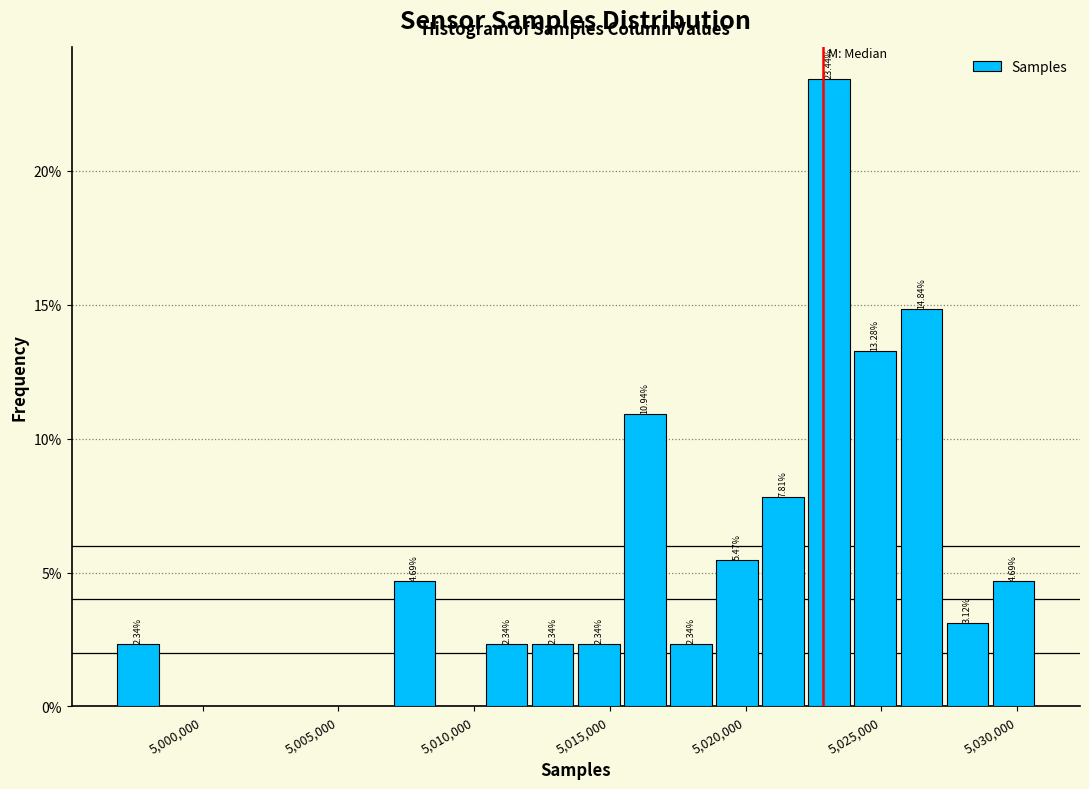

Read against the x-axis, roughly where is the centre of the tallest bar?

5023000